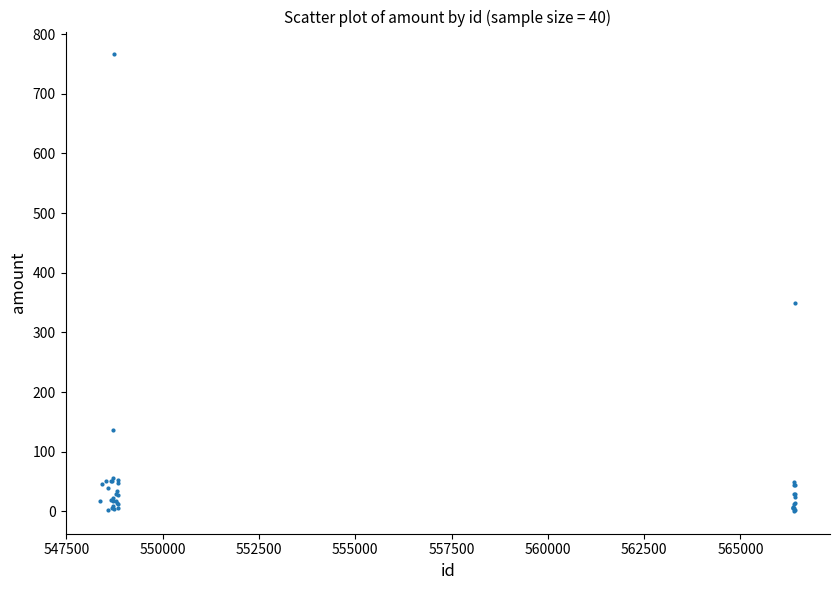

What Y value in the scatter plot is closest to 383?

349.0